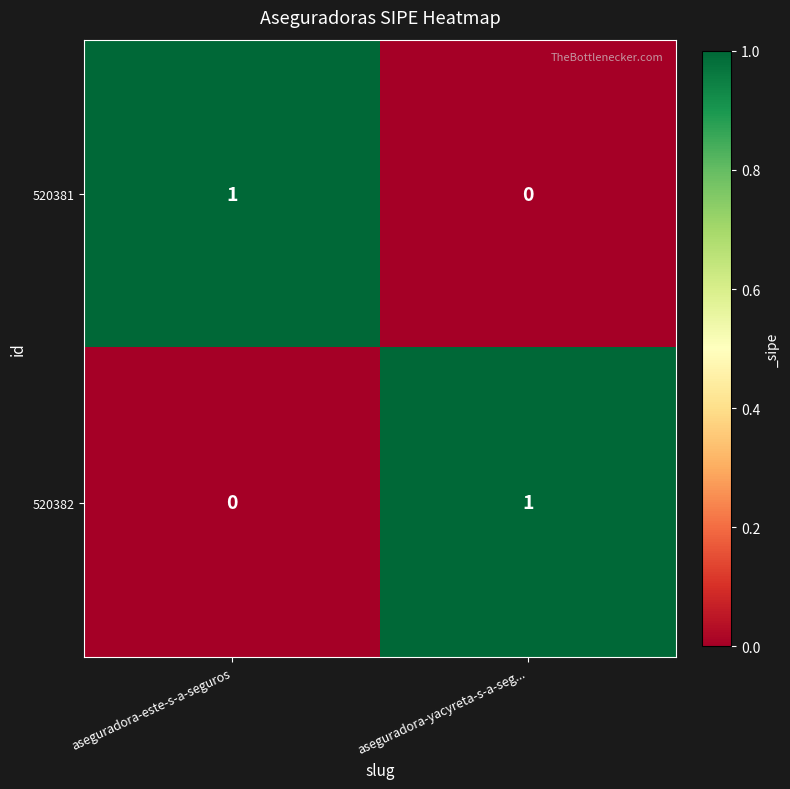

Is it true that 520381 equals 0 at aseguradora-yacyreta-s-a-seg...?

True